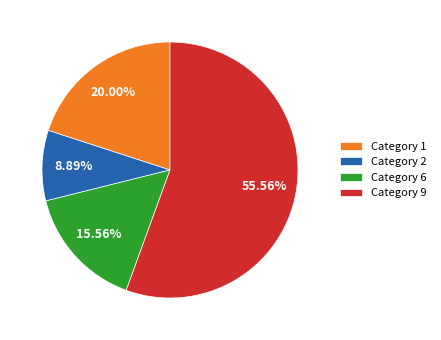

Combined, do Category 9 and Category 1 account for over 50%?

Yes